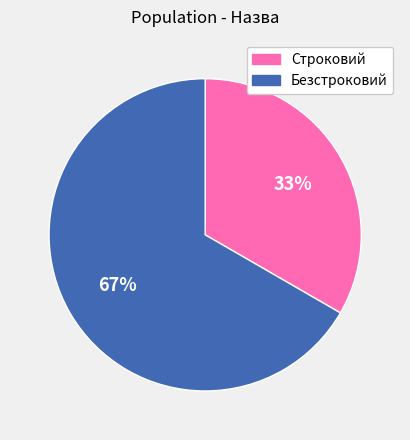

To the nearest percent, what is the combined percentage of Безстроковий and Строковий?

100%